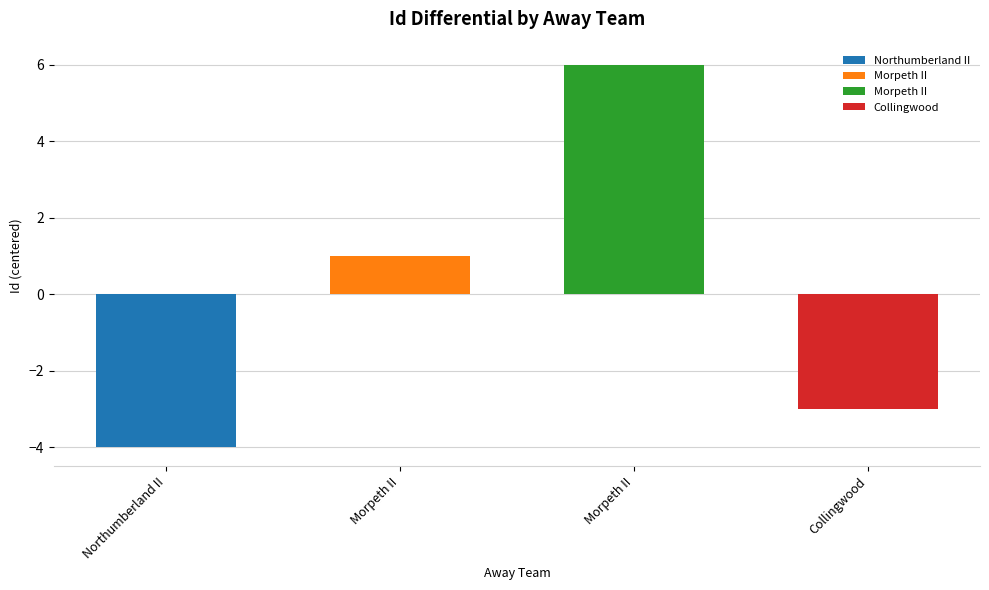

Reading left to right, transcribe all the data shown in this chart.

-4	1	6	-3